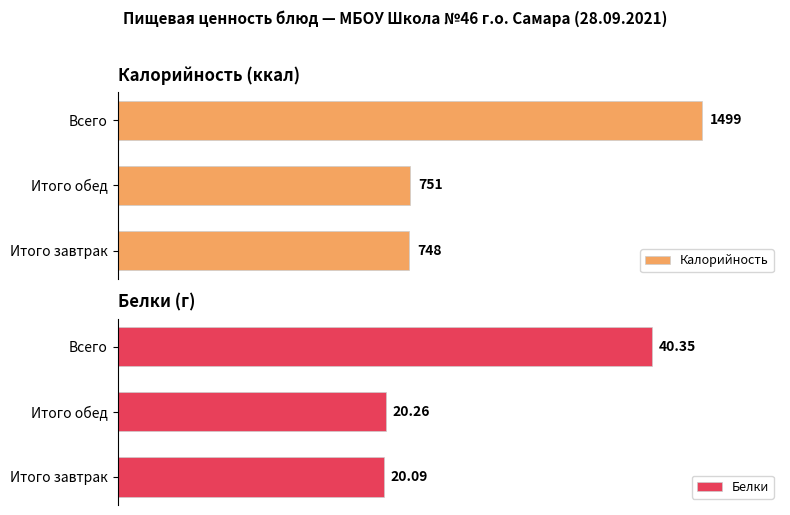

What is the average value of the Белки series?

26.9